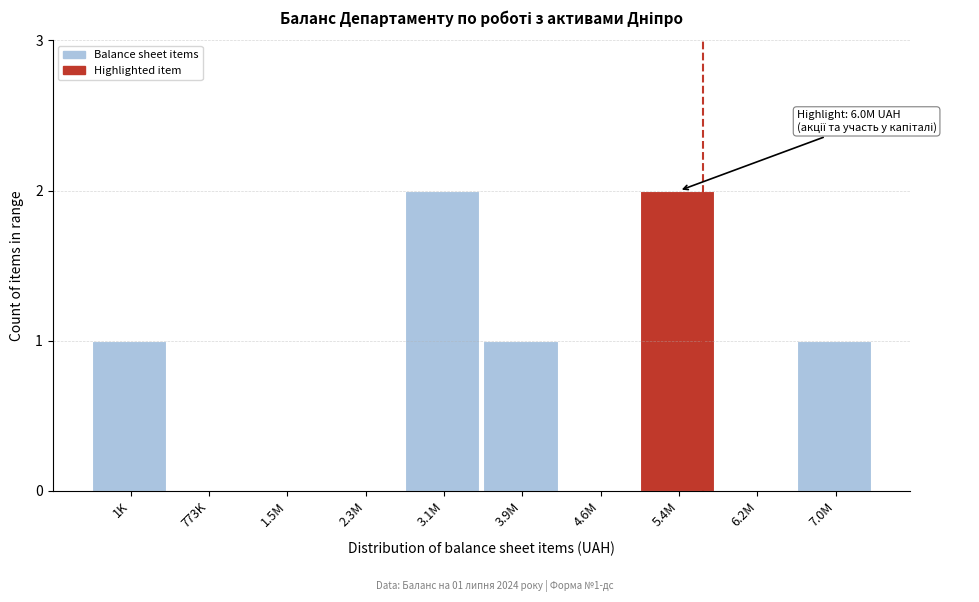

Reading right to left, list all the values displayed in this chart.

7.0M=1	6.2M=0	5.4M=2	4.6M=0	3.9M=1	3.1M=2	2.3M=0	1.5M=0	773K=0	1K=1